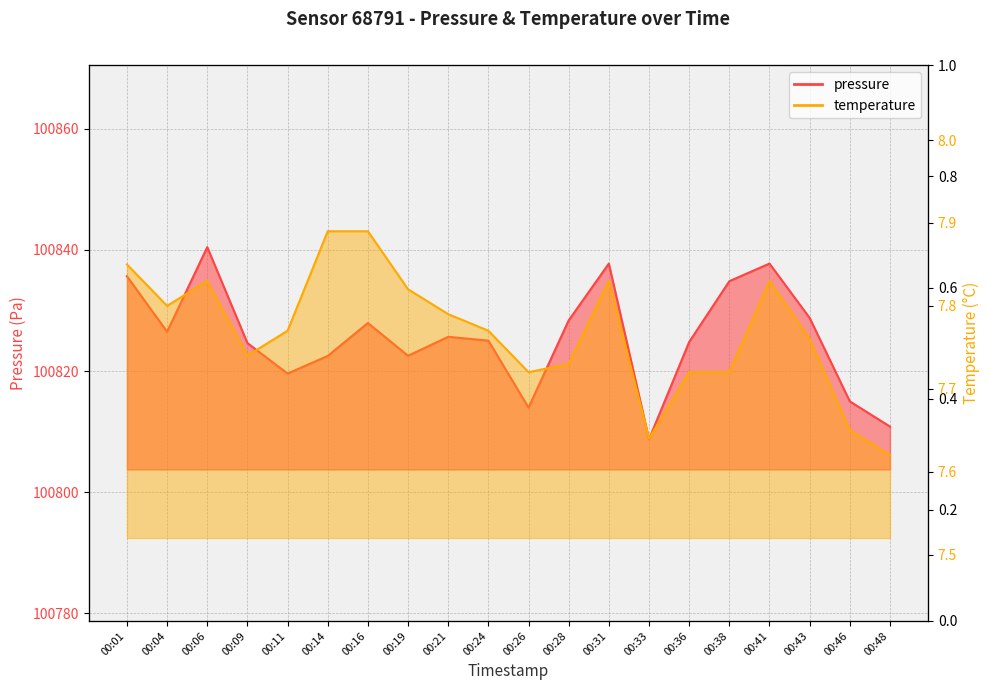

What is the value of the temperature point at the 6th from the left?

7.9